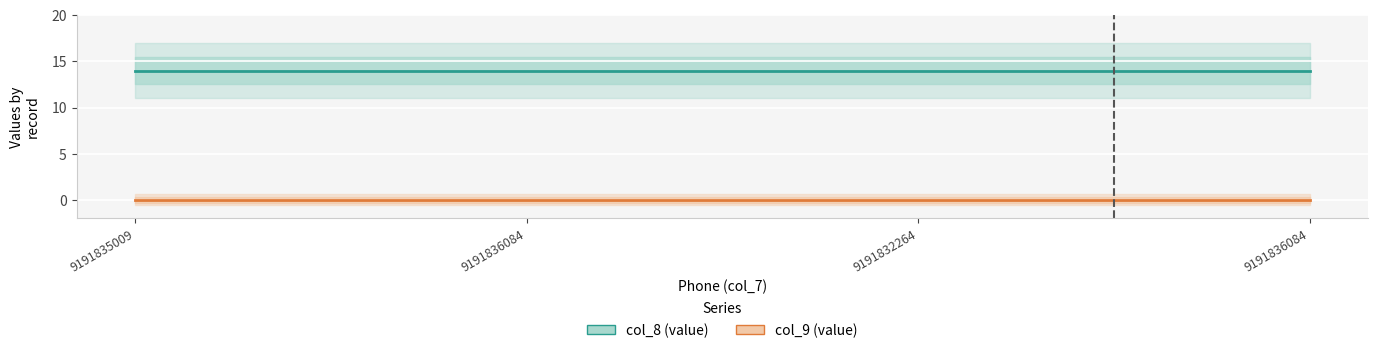

Which category has the highest value across all series?

9191835009